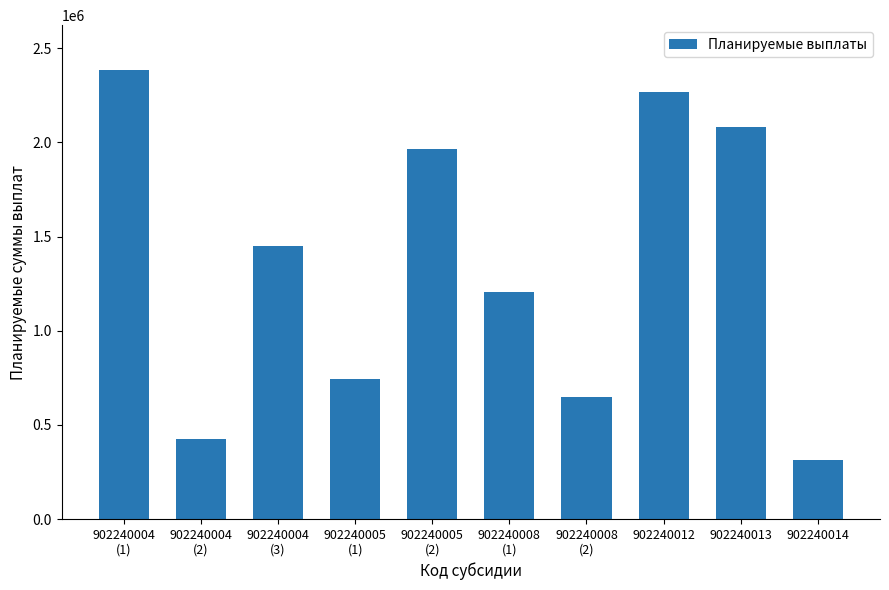

What position from the left is 902240004
(2)?

2